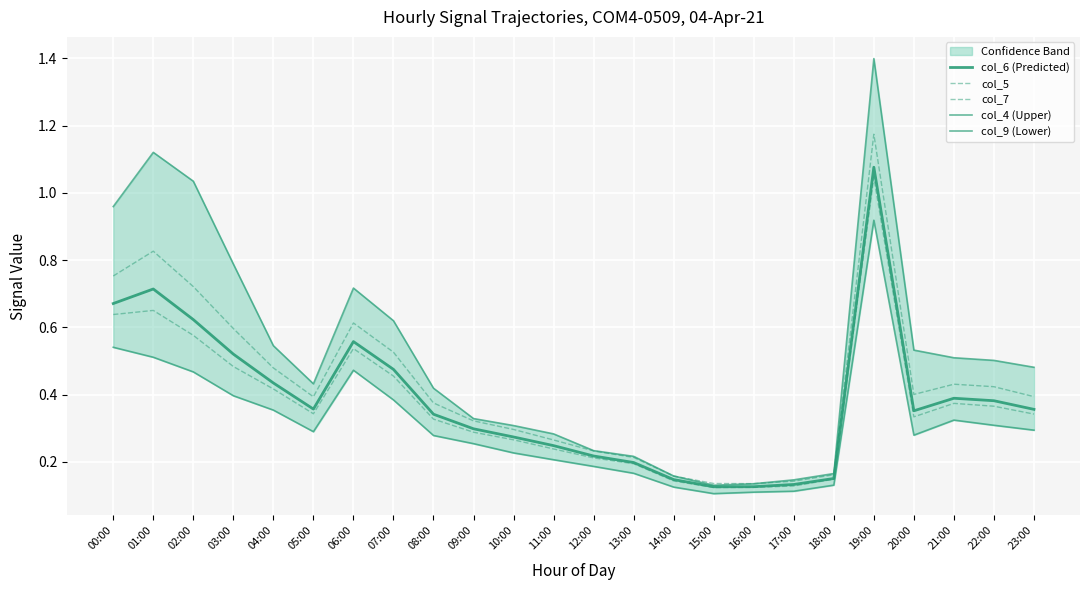

Which series has the largest total across all categories?

col_4 (Upper)